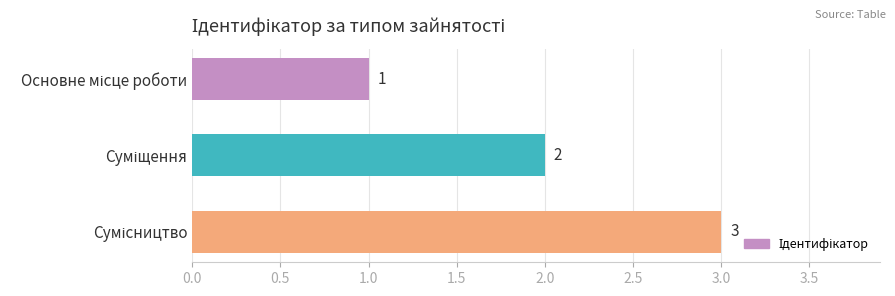

Count the values in the range 1 to 3.

3